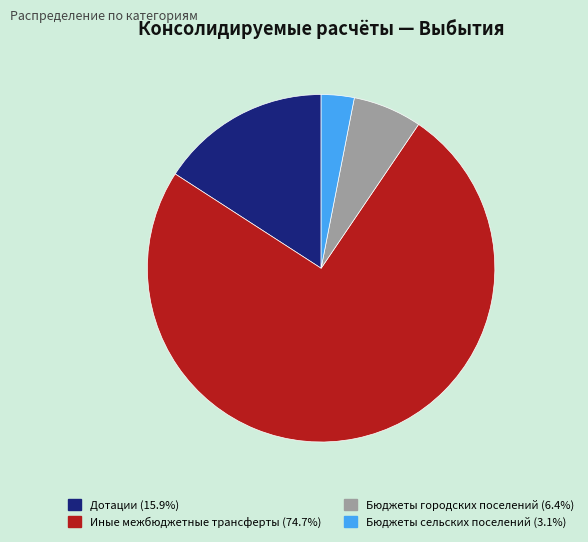

Rank the categories by value from lowest to highest.

Бюджеты сельских поселений, Бюджеты городских поселений, Дотации, Иные межбюджетные трансферты